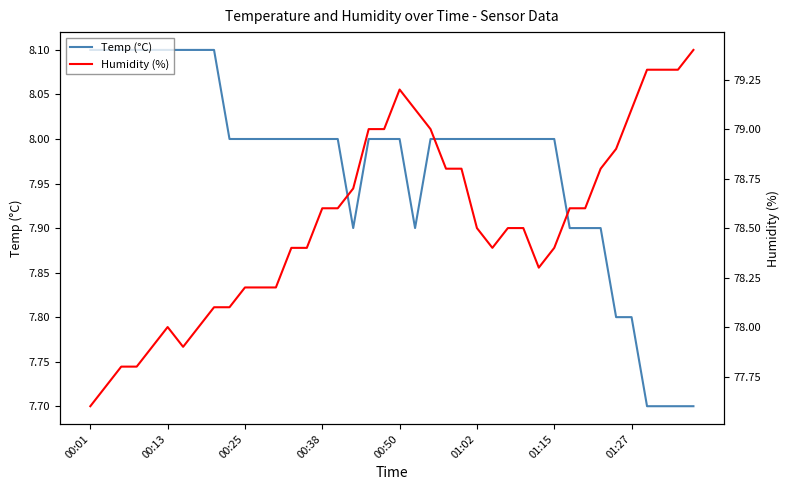

What is the maximum value shown in the chart?

79.4